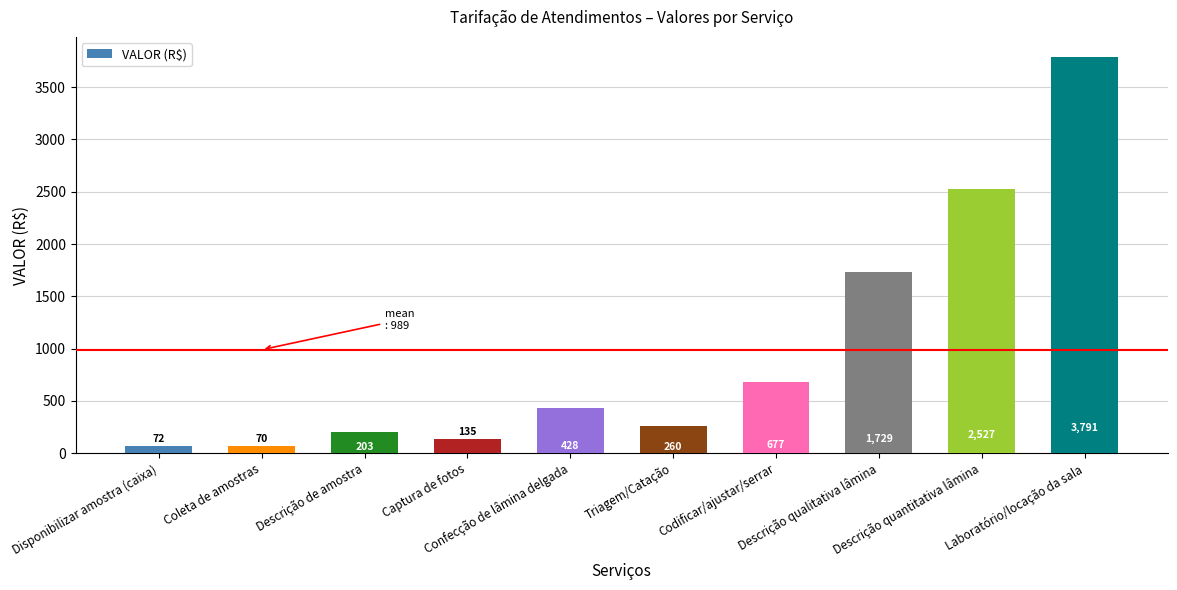

Which has a higher value, Codificar/ajustar/serrar or Descrição qualitativa lâmina?

Descrição qualitativa lâmina